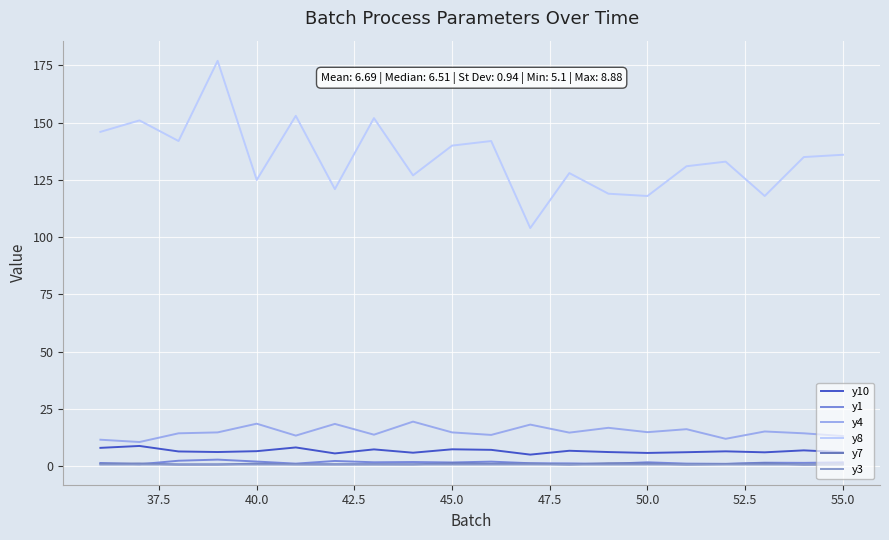

Is this an area chart (filled region under the line)?

No